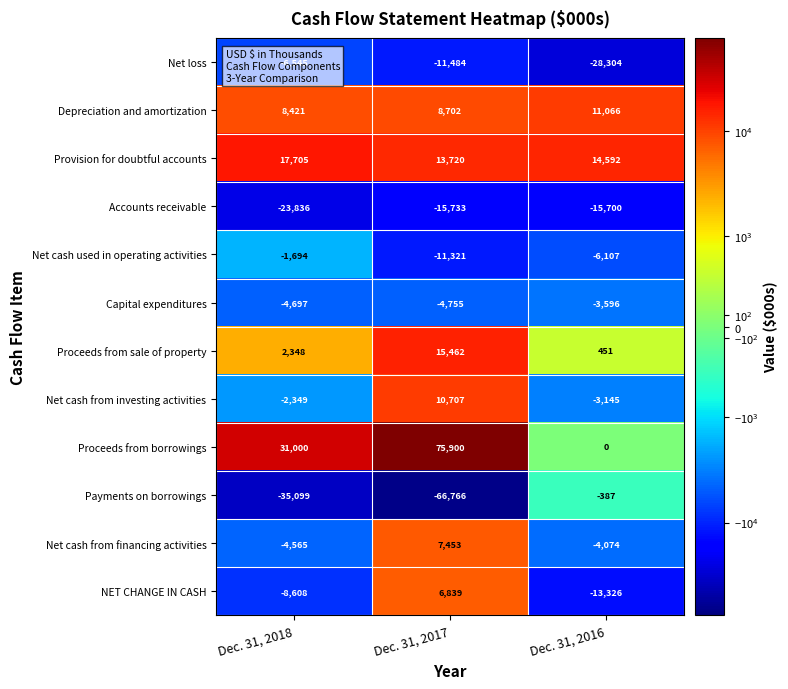

Which series has the widest spread of values?

Proceeds from borrowings